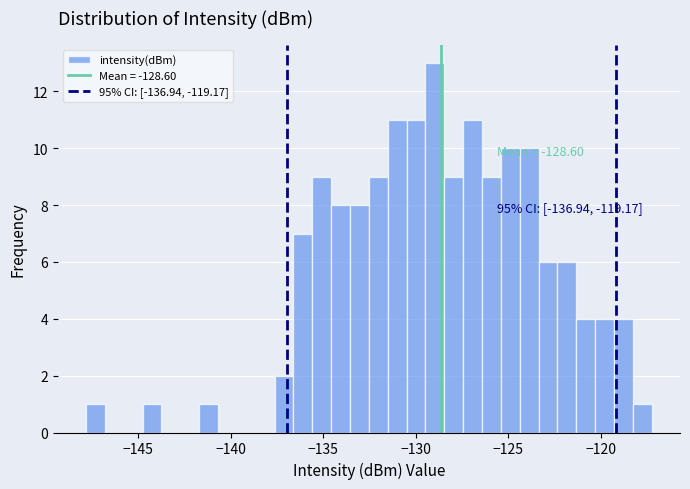

Around what value on the x-axis is the tallest bar? Give the approximate position of its centre, as read against the axis.

-129.0